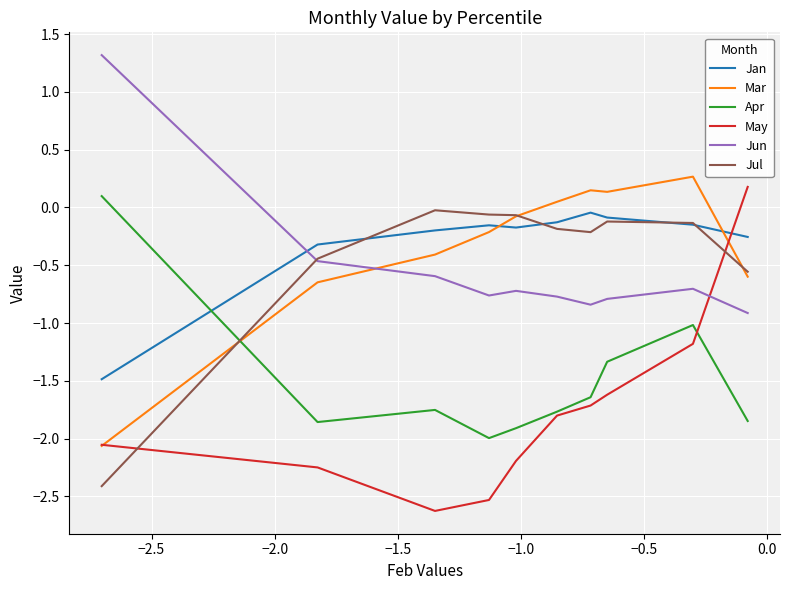

What are all the series names shown in the legend?

Jan, Mar, Apr, May, Jun, Jul